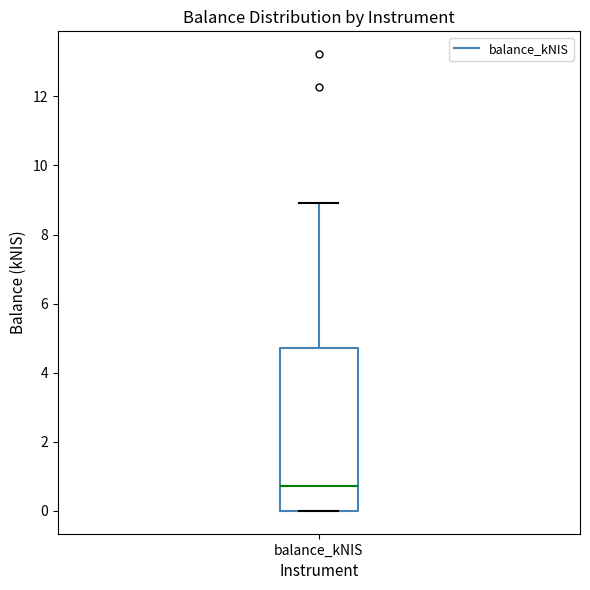

Transcribe this box plot: give where the median line is, the range the box spans, and where the two whiskers end, as read against the y-axis. The values are not printed on the chart, so give them approximately, as read against the axis.

median 0.8, box 0.0 to 4.8, whiskers 0.0 to 9.0